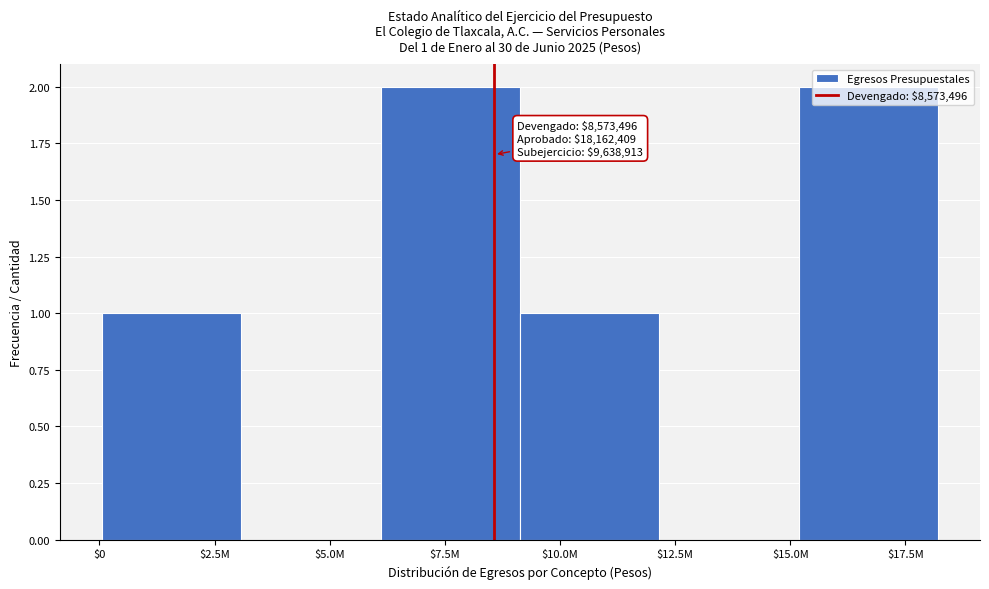

What is the sum of all values?

6